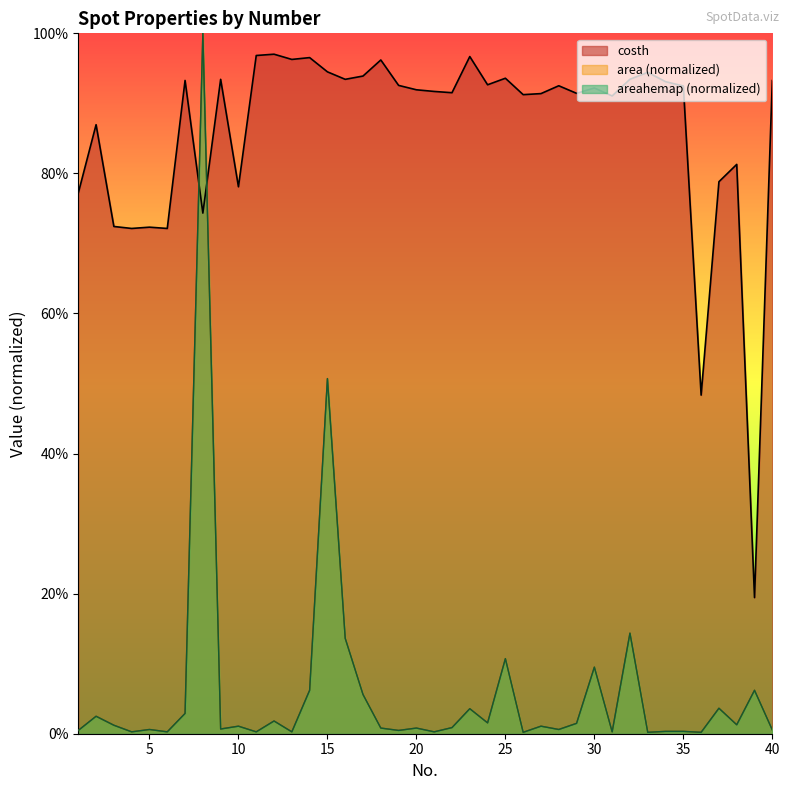

What is the value of the costh point at the 13th from the left?

1.0